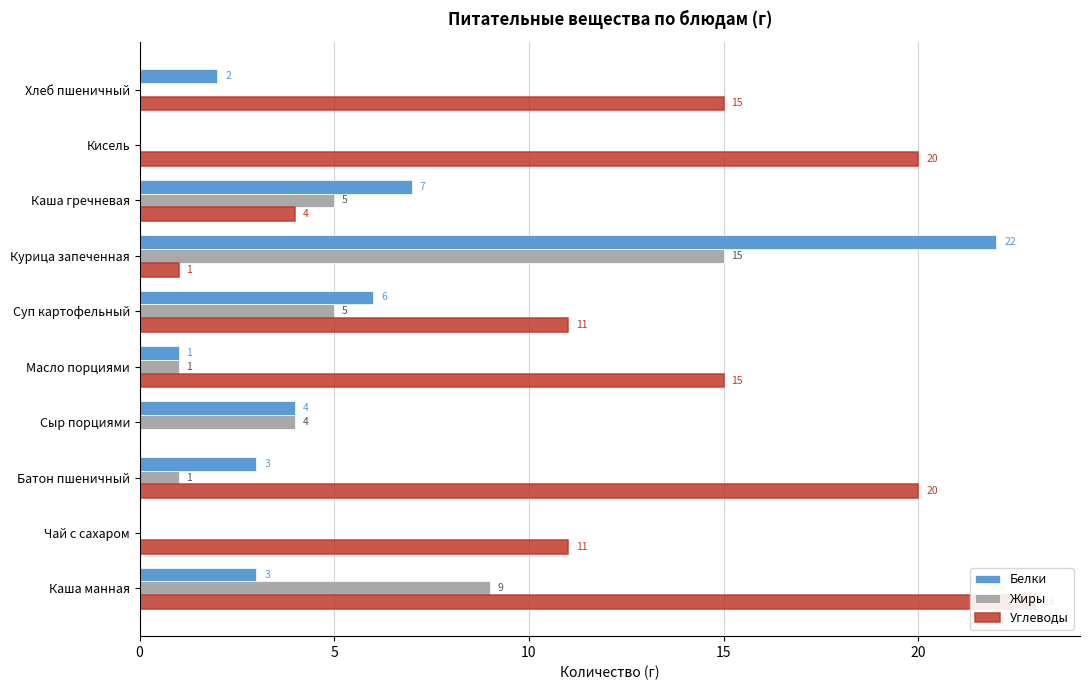

What is the difference between the Жиры values at Курица запеченная and Хлеб пшеничный?

15